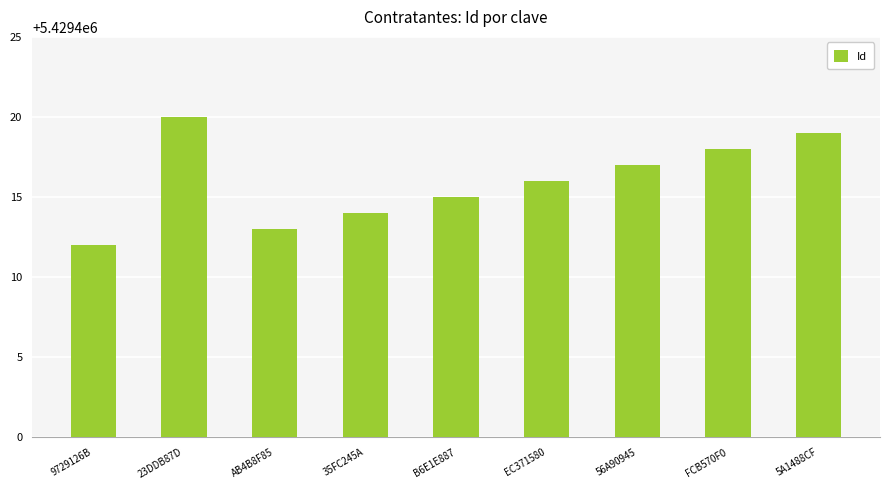

Rank the categories by value from highest to lowest.

23DDB87D, 5A1488CF, FCB570F0, 56A90945, EC371580, B6E1E887, 35FC245A, AB4B8F85, 9729126B